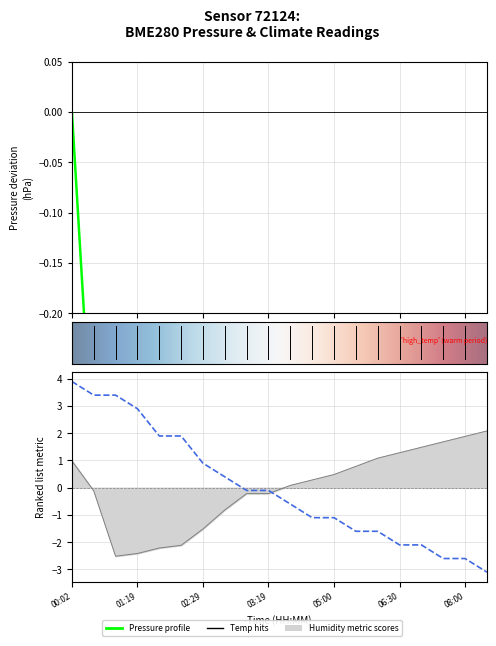

Is the value of humidity at 00:02 greater than the value of pressure at 02:54?

Yes